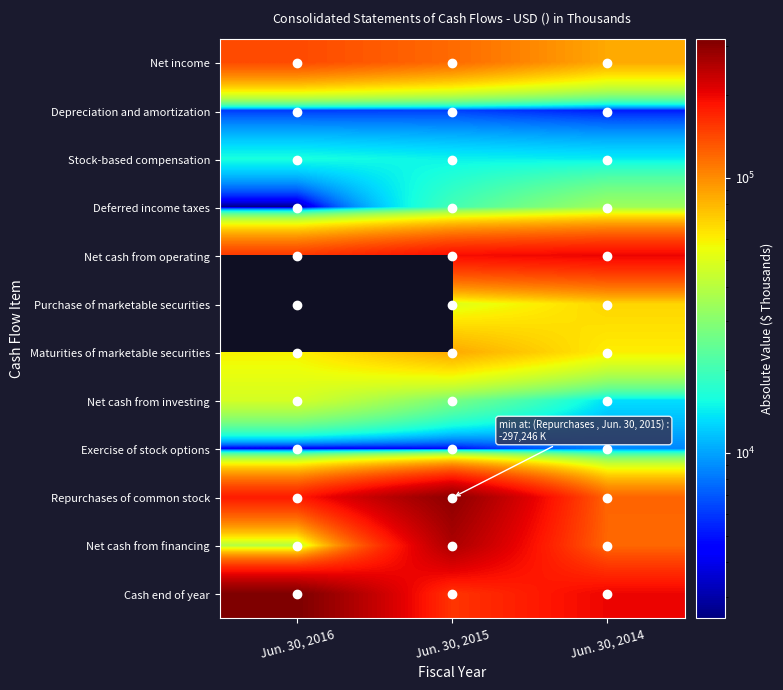

At which label is Net cash from operating closest to 176937?

Jun. 30, 2015